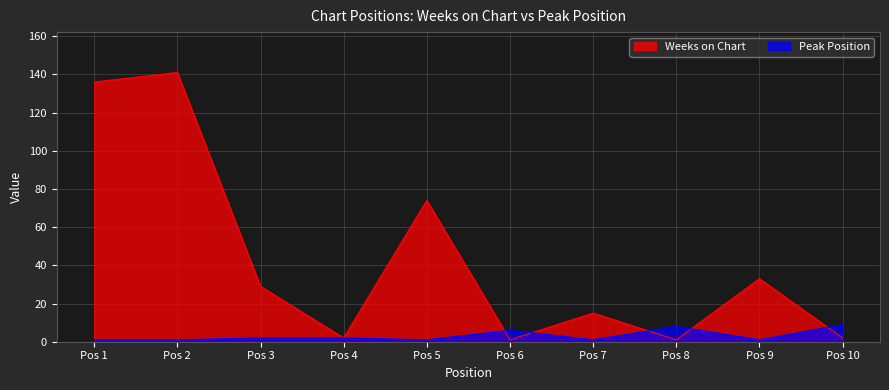

What is the average value of the Weeks on Chart series?

43